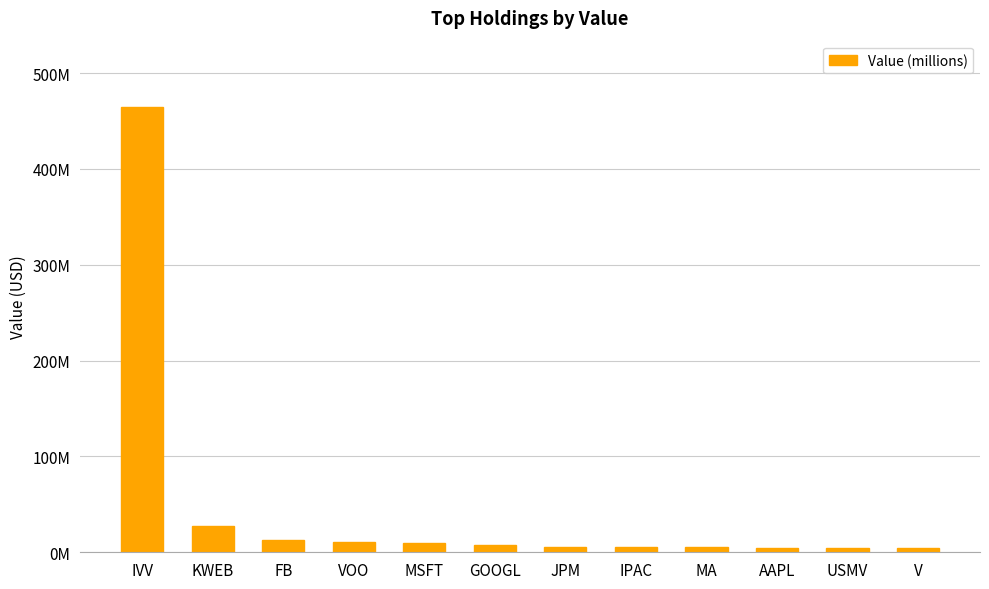

Are the bars horizontal?

No